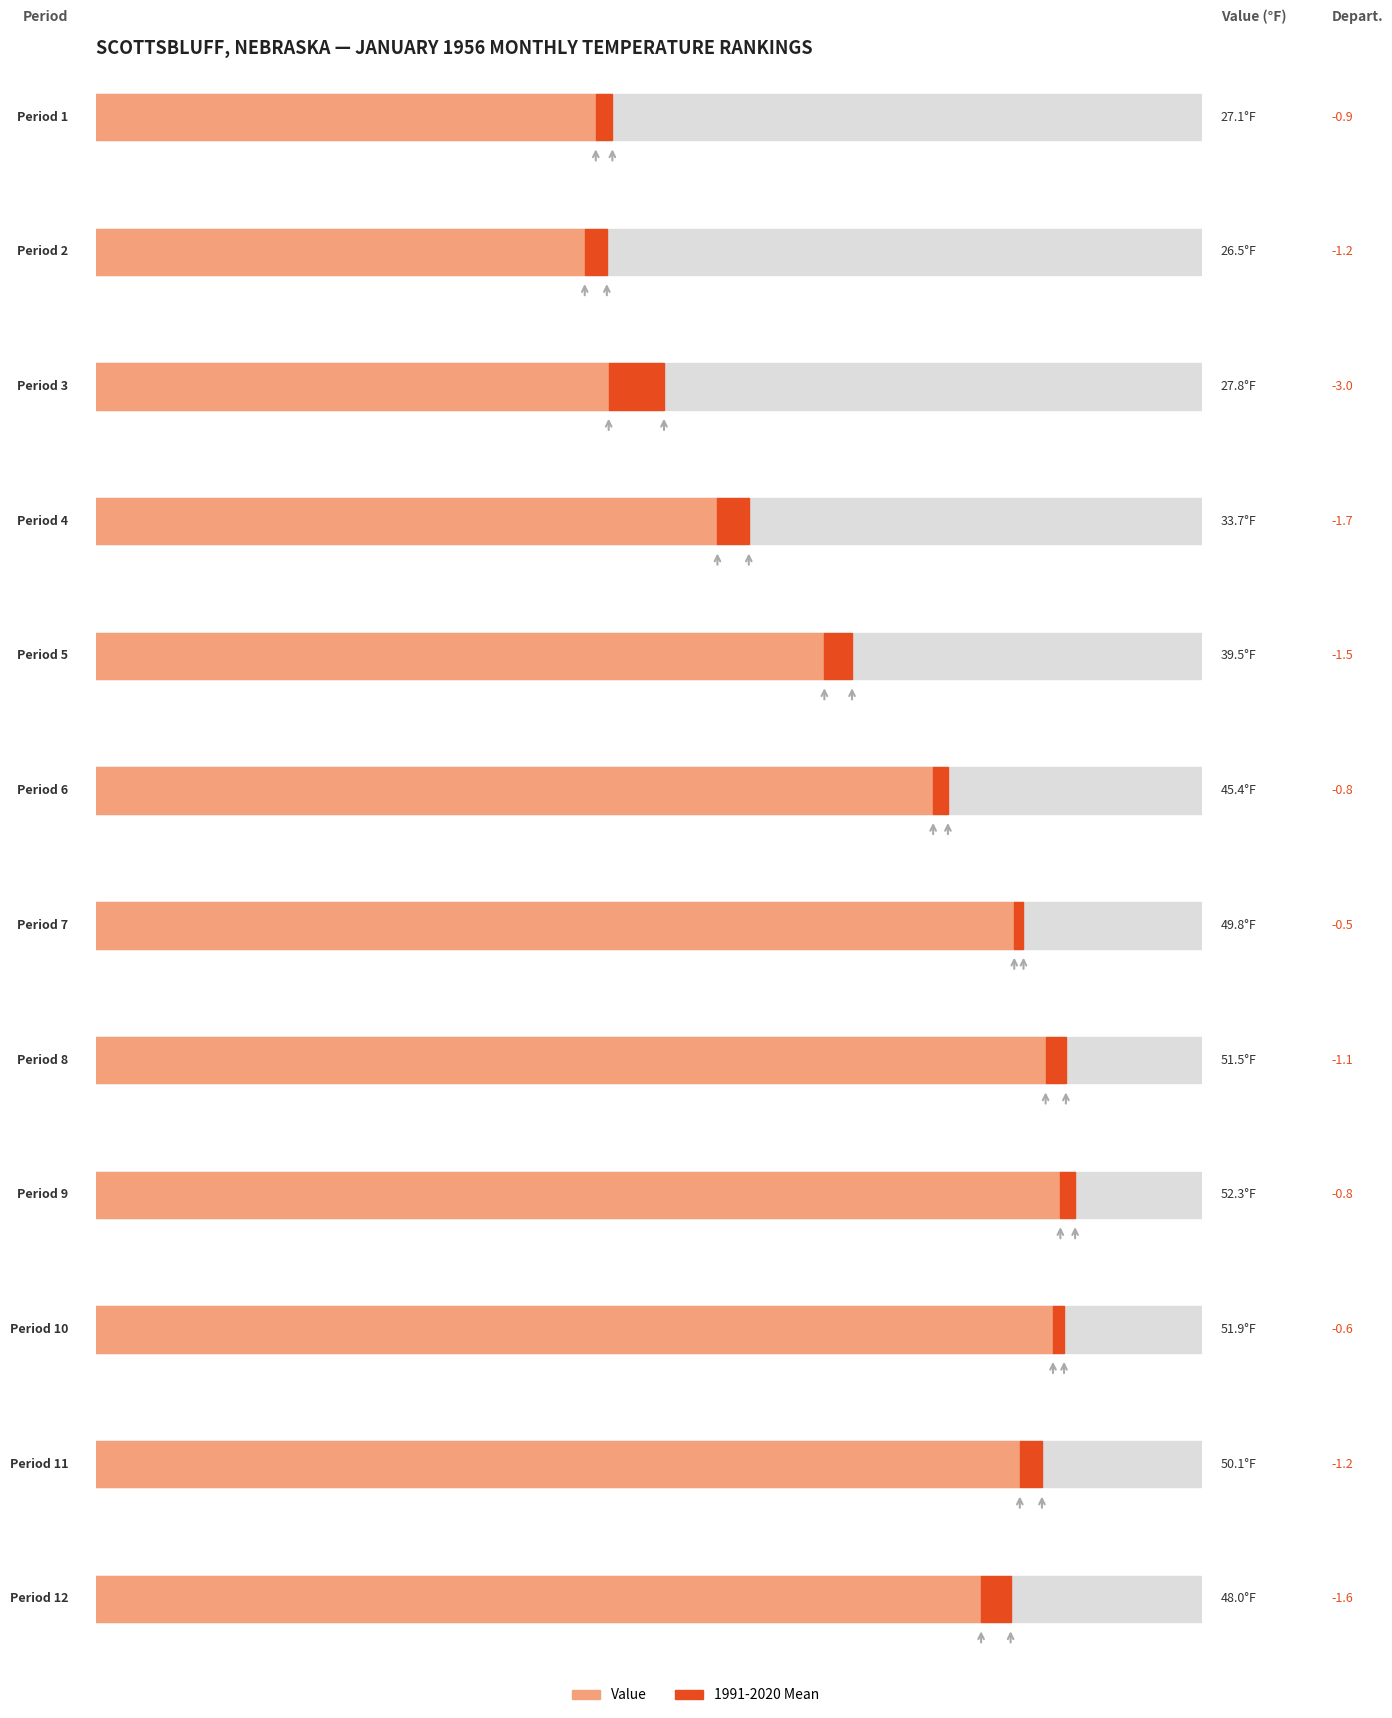

What is the total value across all series at 6?

91.6